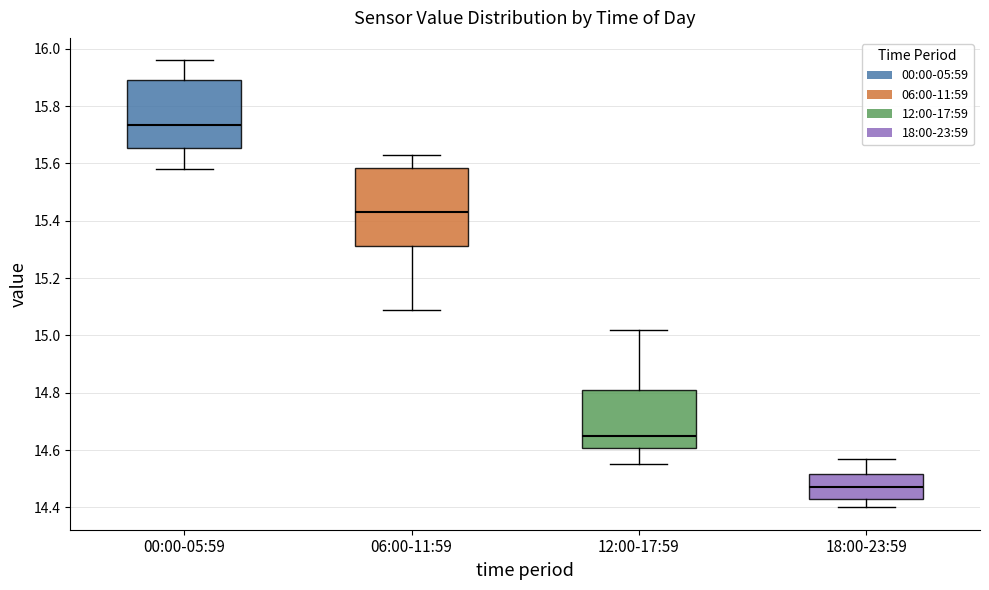

Comparing the boxes themselves (not the whiskers), which one is the tallest?

06:00-11:59